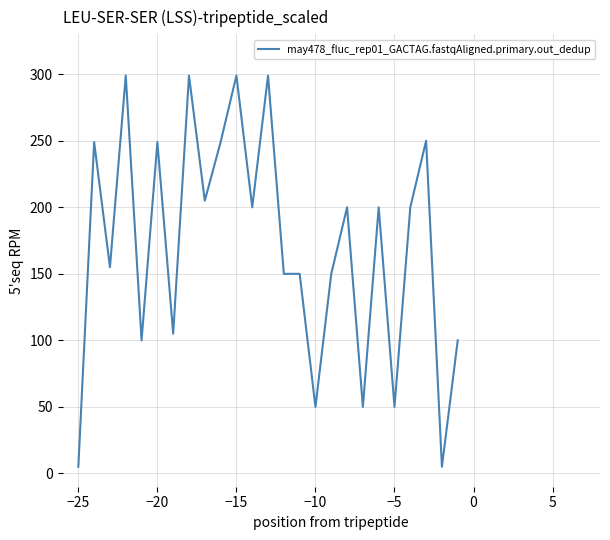

How many lines are shown in the chart?

1